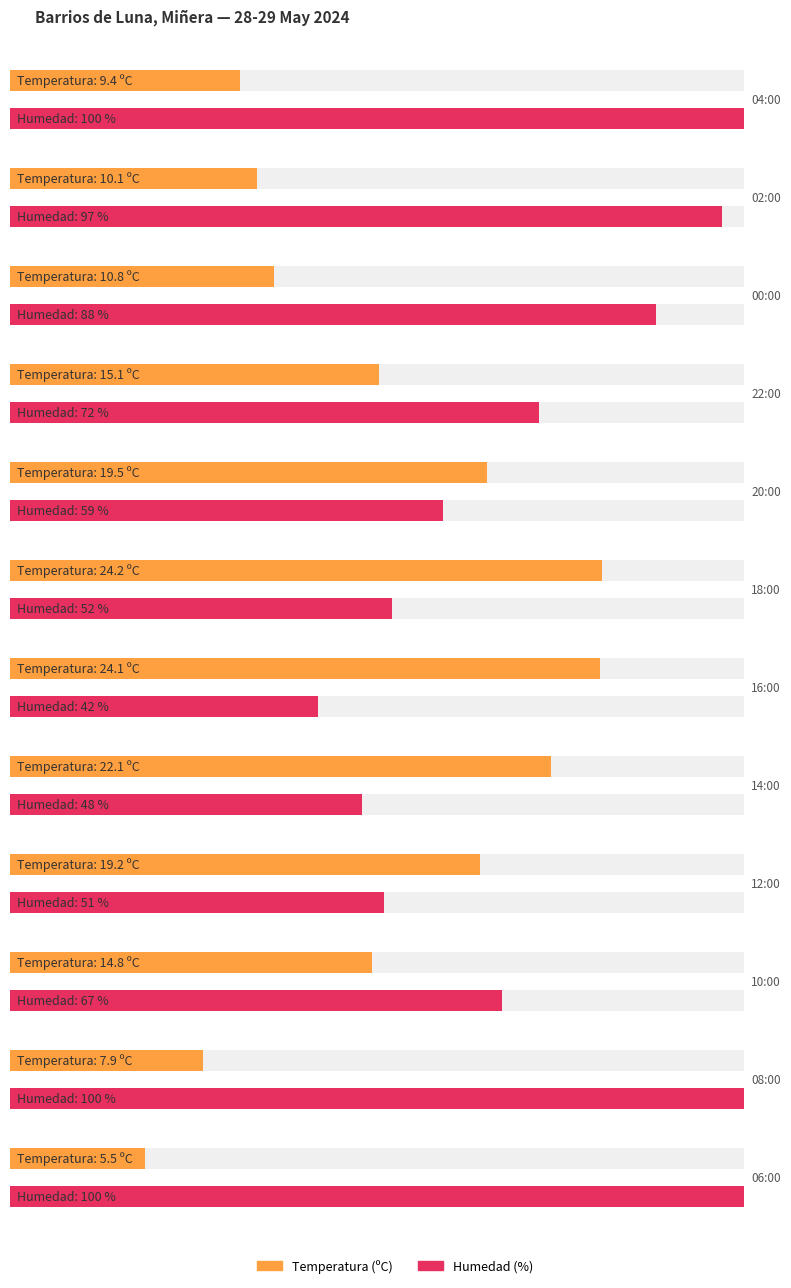

The Humedad (%) series shows 18.1 at 23:00. True or false?

False